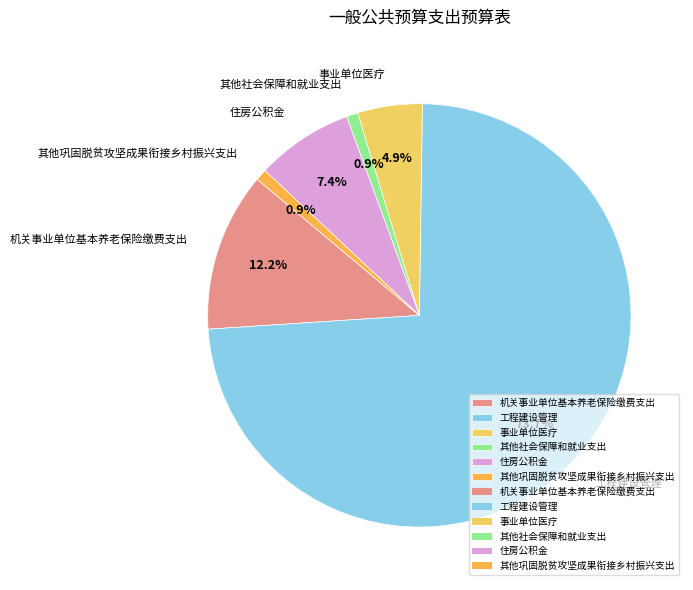

Approximately how many times larger is the value at 其他巩固脱贫攻坚成果衔接乡村振兴支出 compared to 事业单位医疗?

0.2